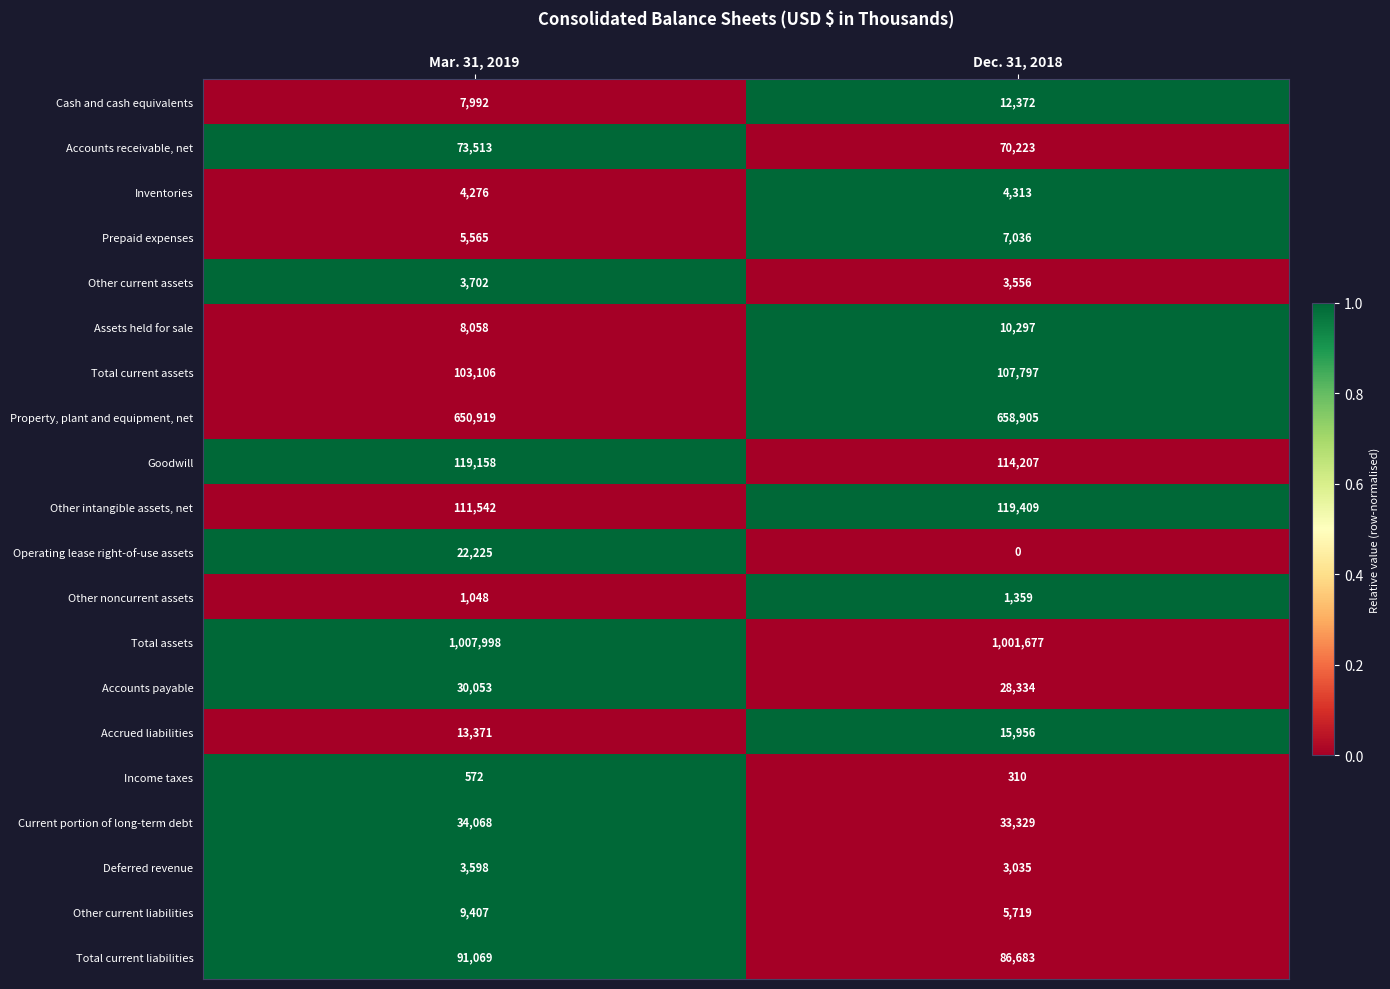

The value of Inventories at Dec. 31, 2018 is 3008. True or false?

False